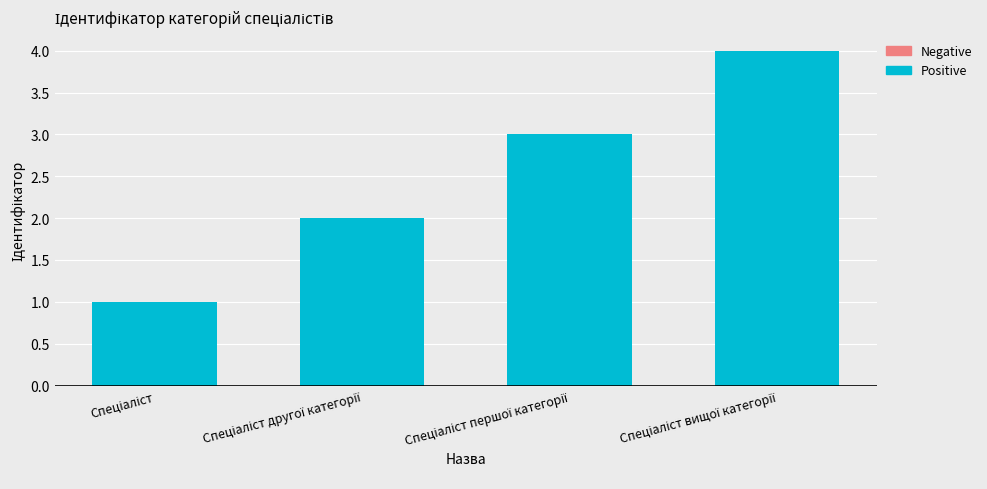

What is the maximum value shown in the chart?

4